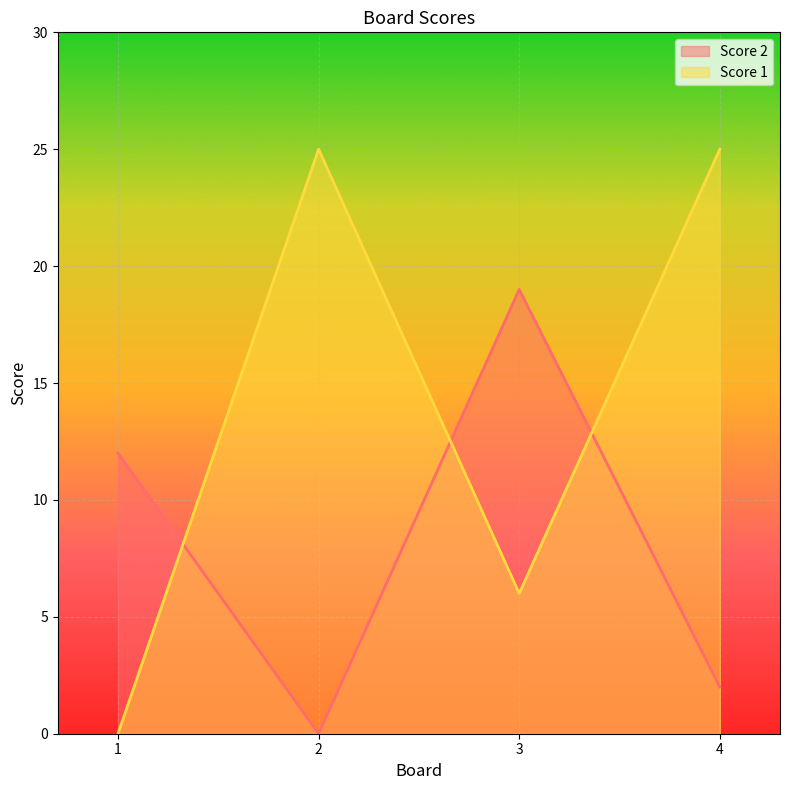

Where is the first local minimum for Score 2?

2